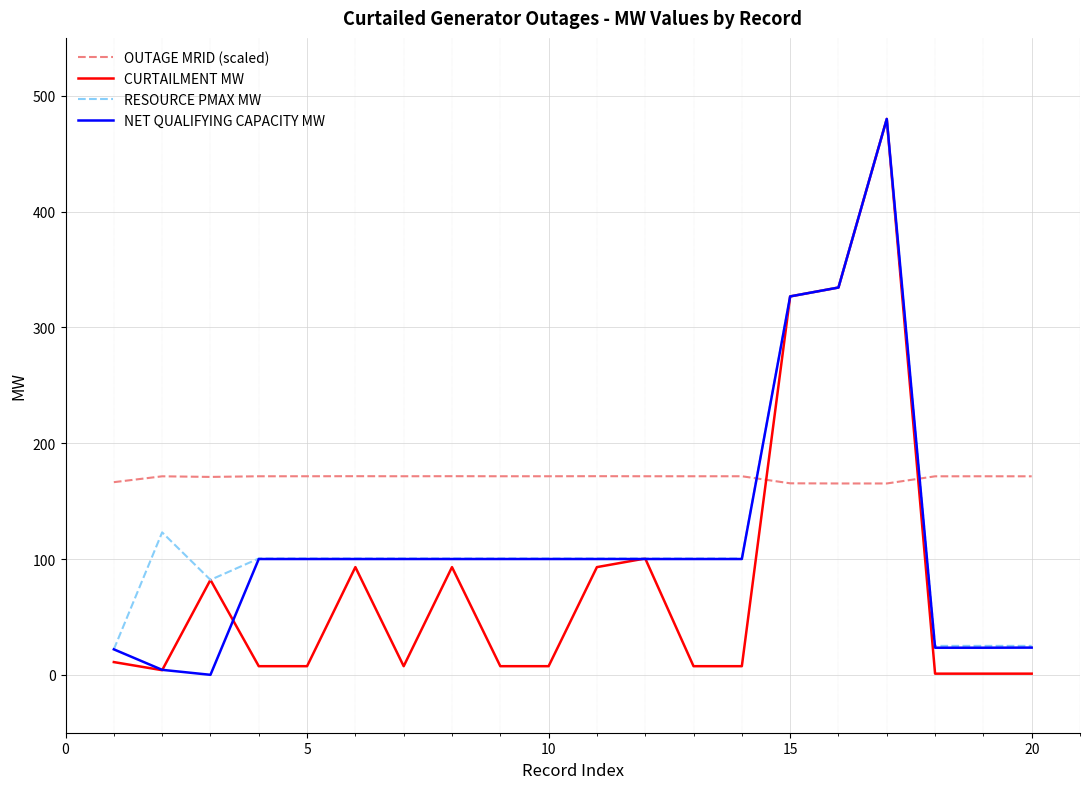

What is the highest value of the CURTAILMENT MW series?

480.0